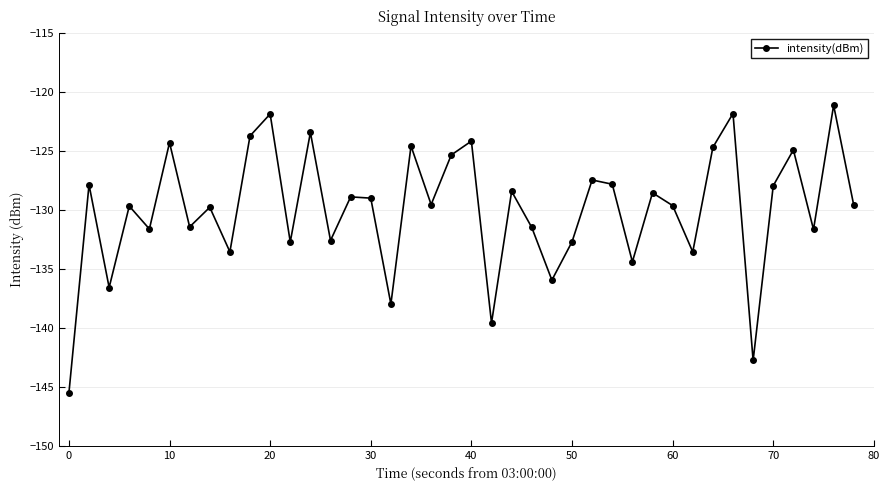

What is the value of the 1st point from the left?

-145.5